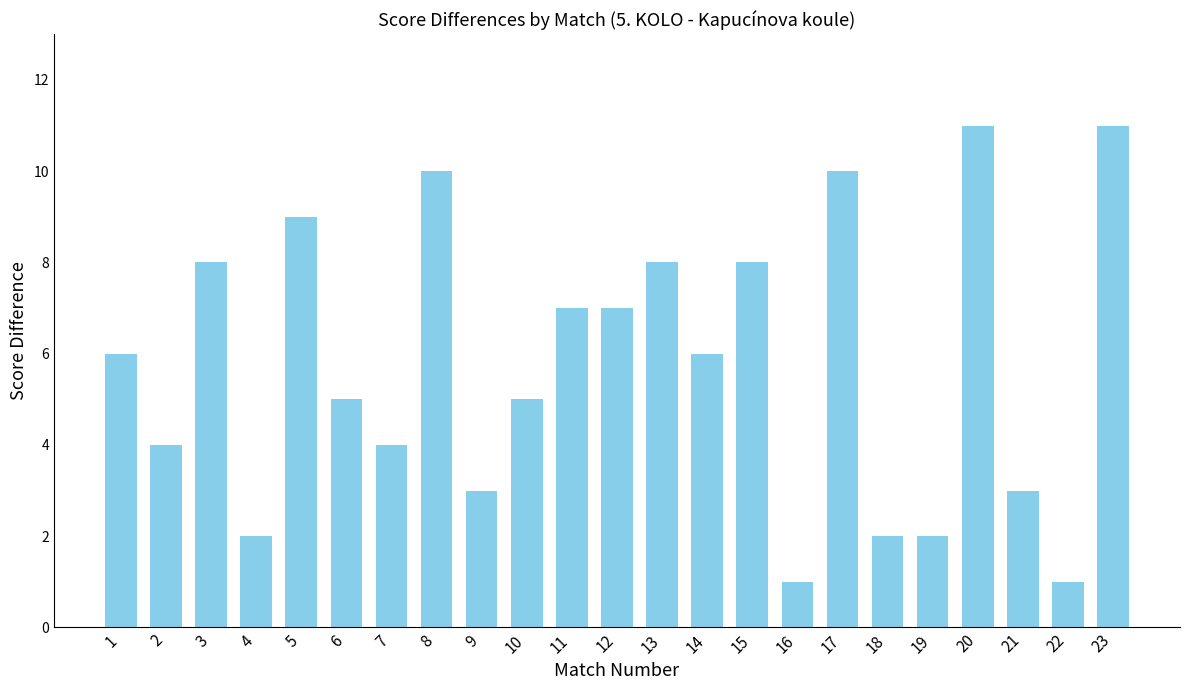

What is the greatest value displayed?

11